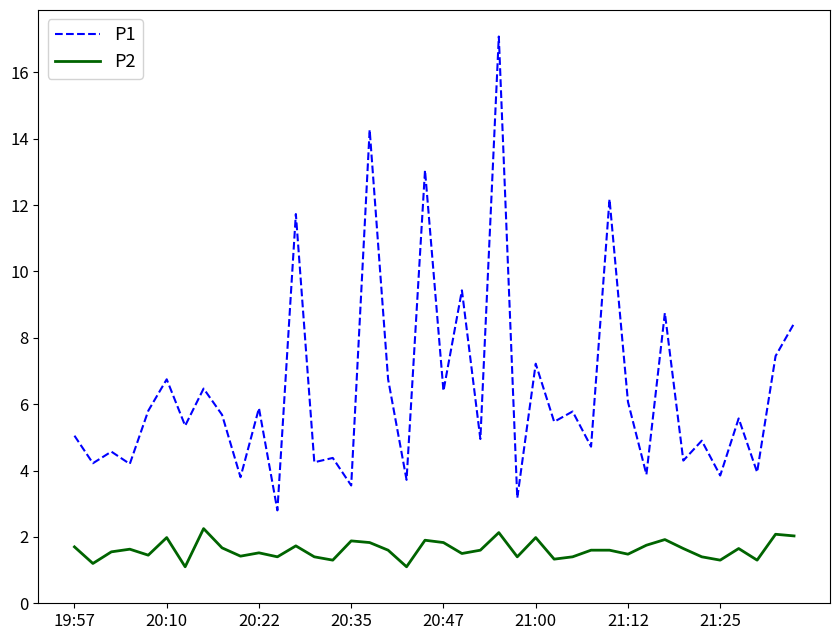

True or false: P1 and P2 intersect in this chart.

False